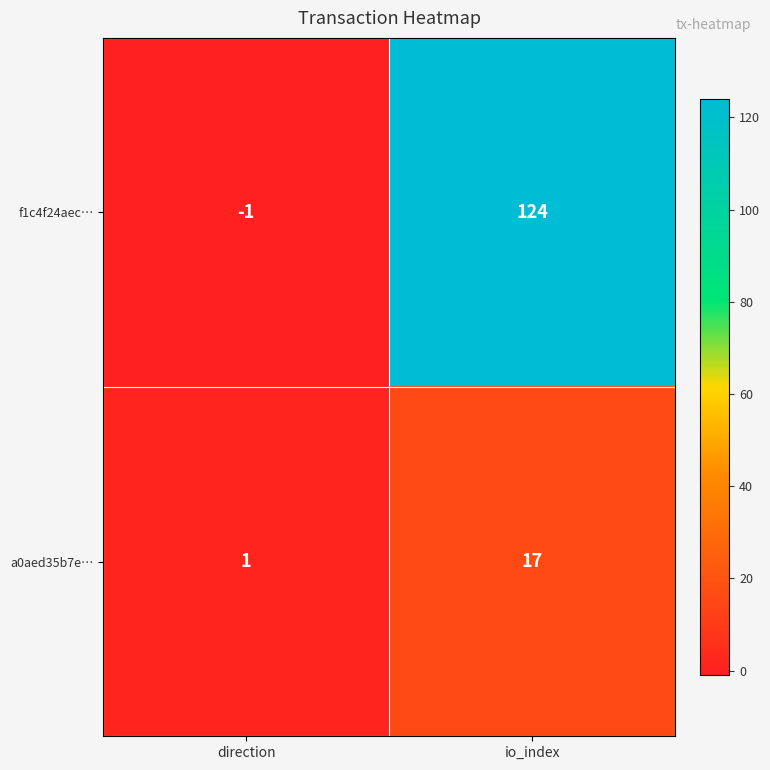

What is the minimum value shown in the chart?

-1